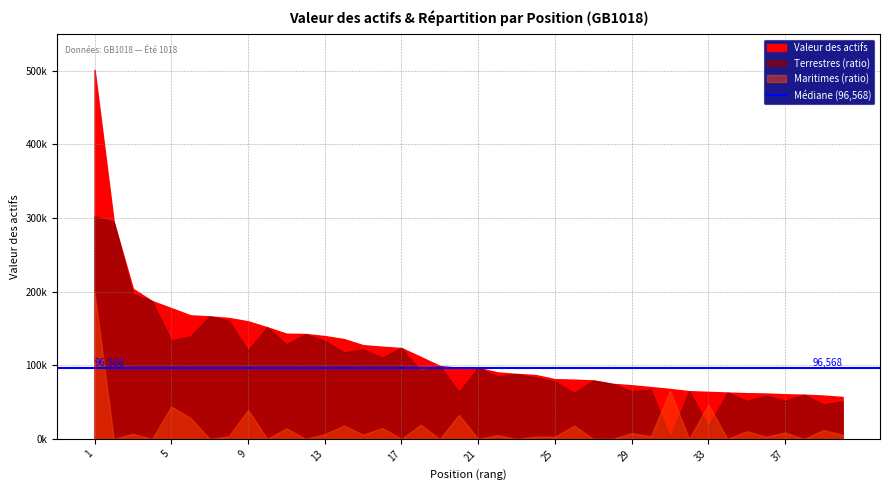

Which series has the largest total across all categories?

Valeur des actifs